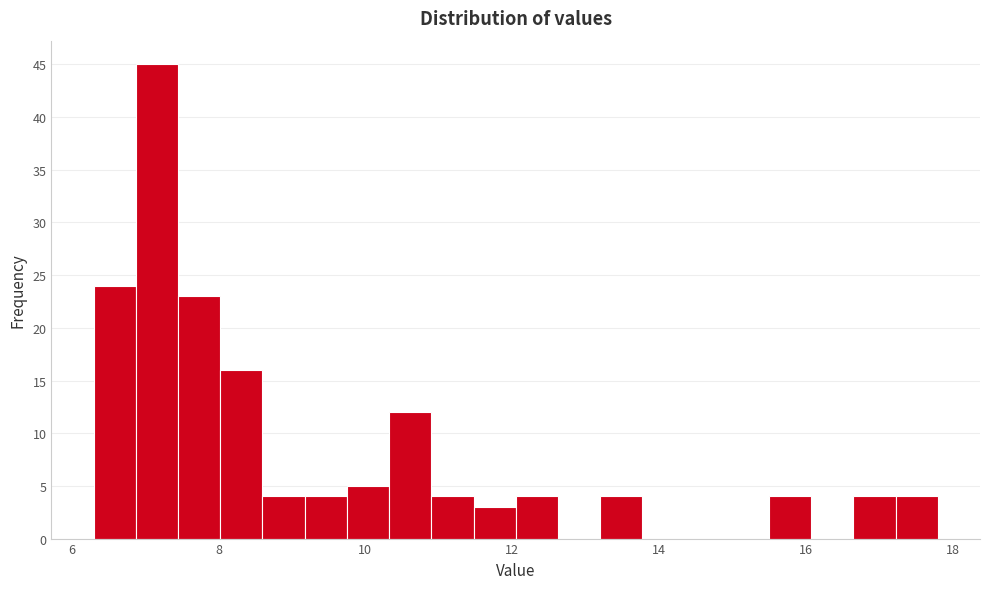

Around what value on the x-axis is the tallest bar? Give the approximate position of its centre, as read against the axis.

7.2